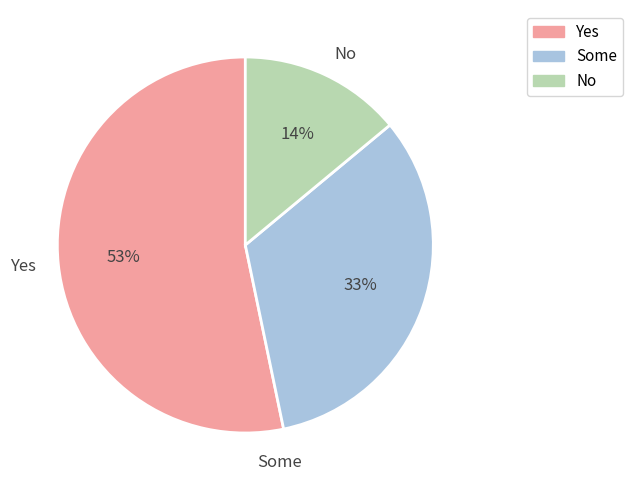

Rank the categories by value from highest to lowest.

Yes, Some, No